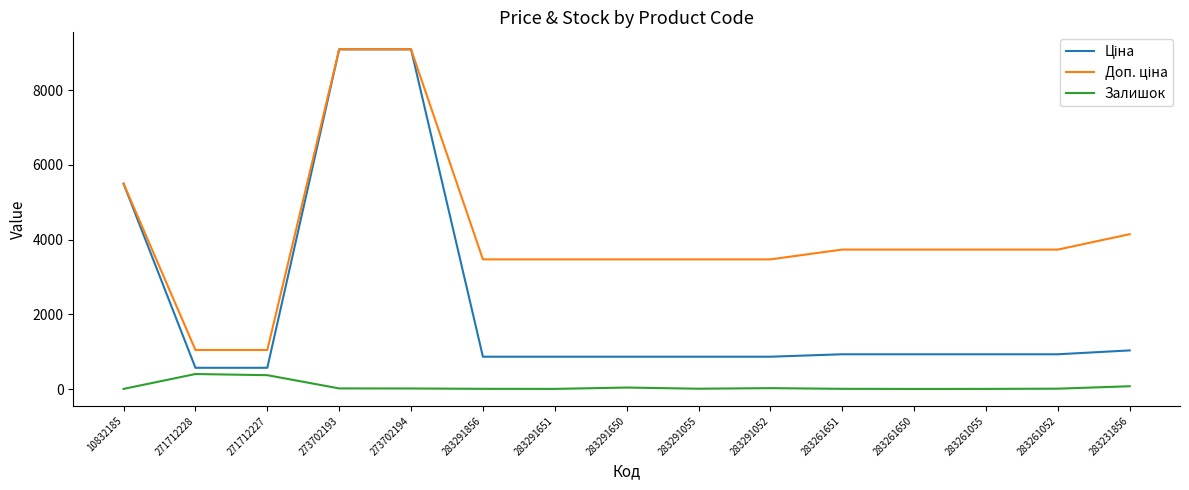

What is the maximum value for Залишок?

405.0